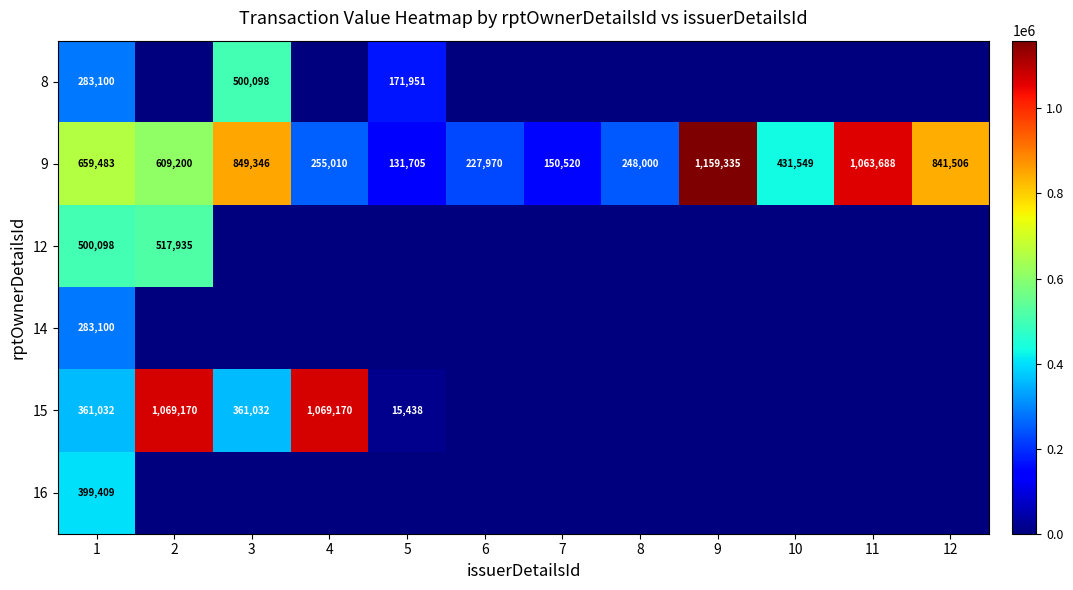

Is it true that 15 equals 361032 at 3?

True